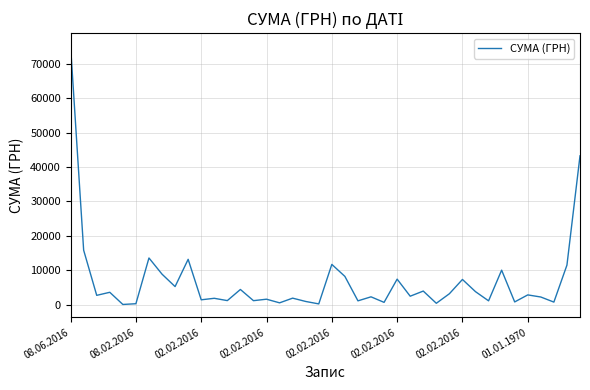

What is the difference between the maximum and minimum values?

75242.4